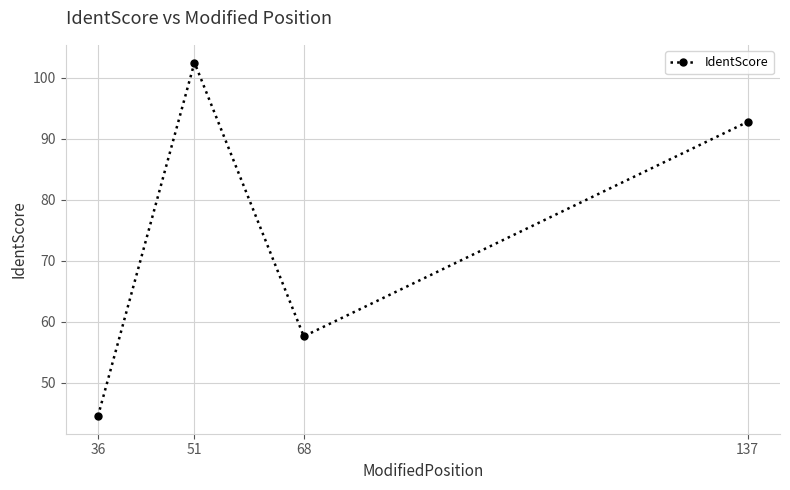

What is the difference between the values at 51 and 137?

9.7